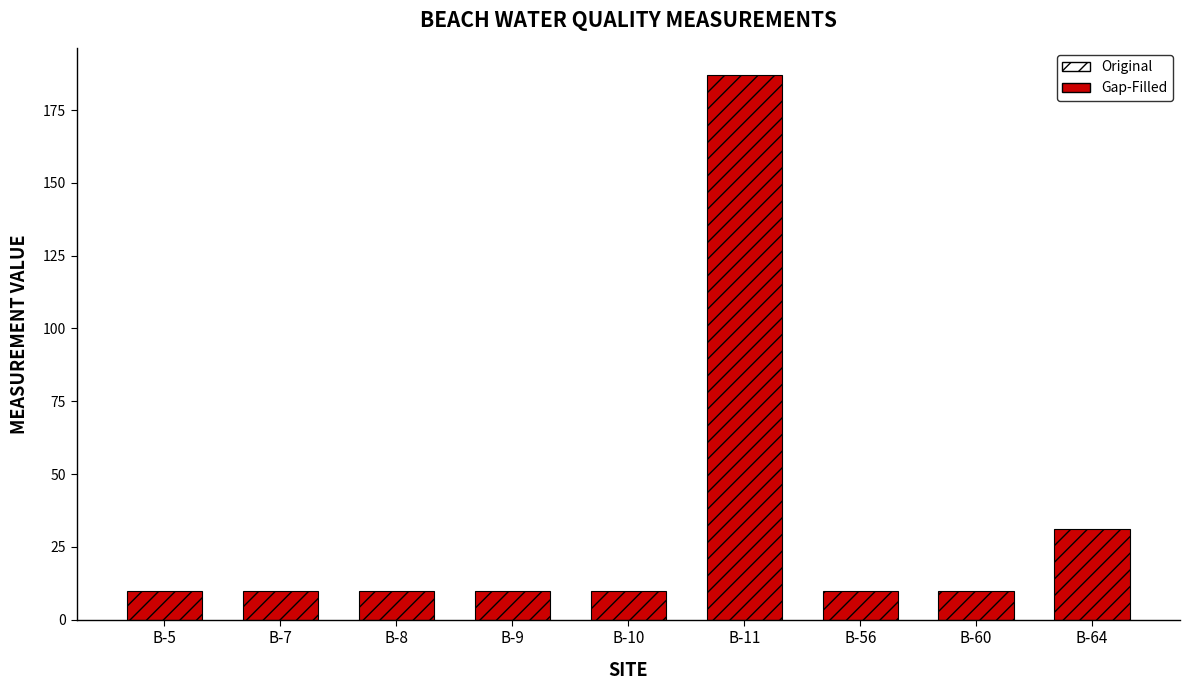

What is the approximate value at B-11, to the nearest 10?

190